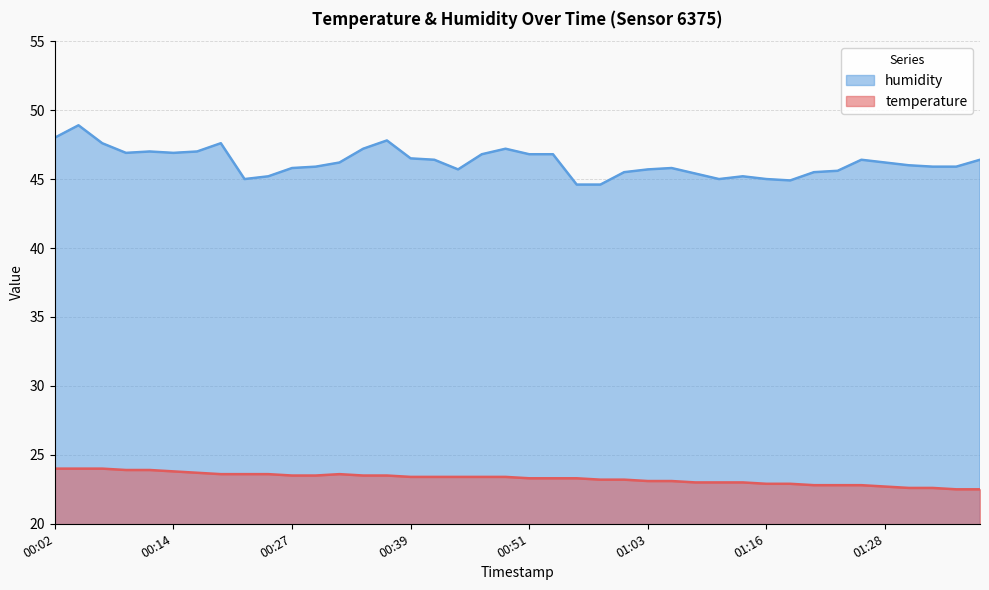

At which label does humidity reach its minimum?

00:56